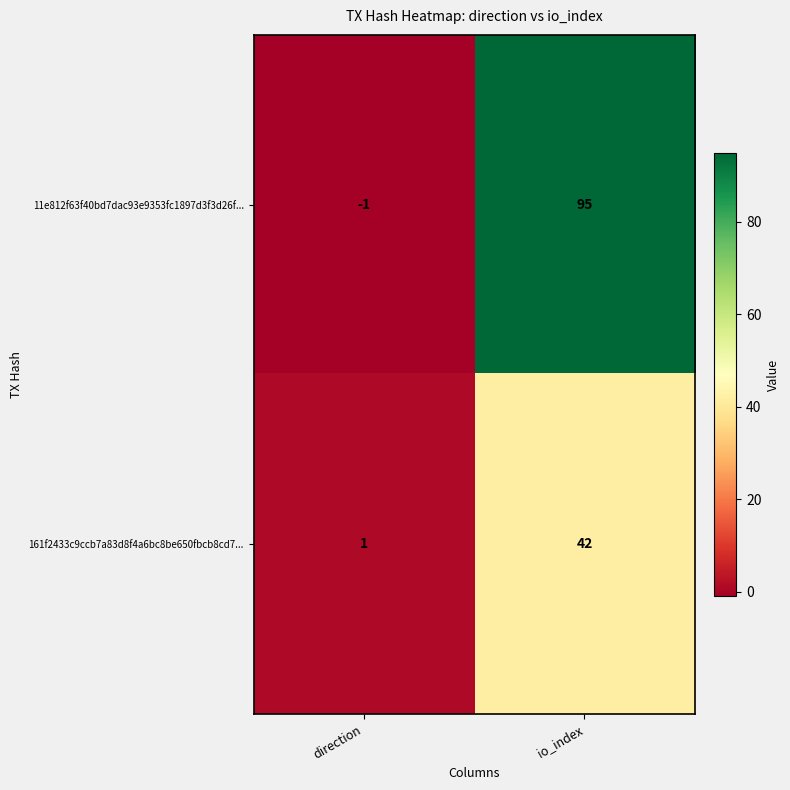

Reading left to right, transcribe all the data shown in this chart.

11e812f63f40bd7dac93e9353fc1897d3f3d26f...: direction=-1	io_index=95
161f2433c9ccb7a83d8f4a6bc8be650fbcb8cd7...: direction=1	io_index=42